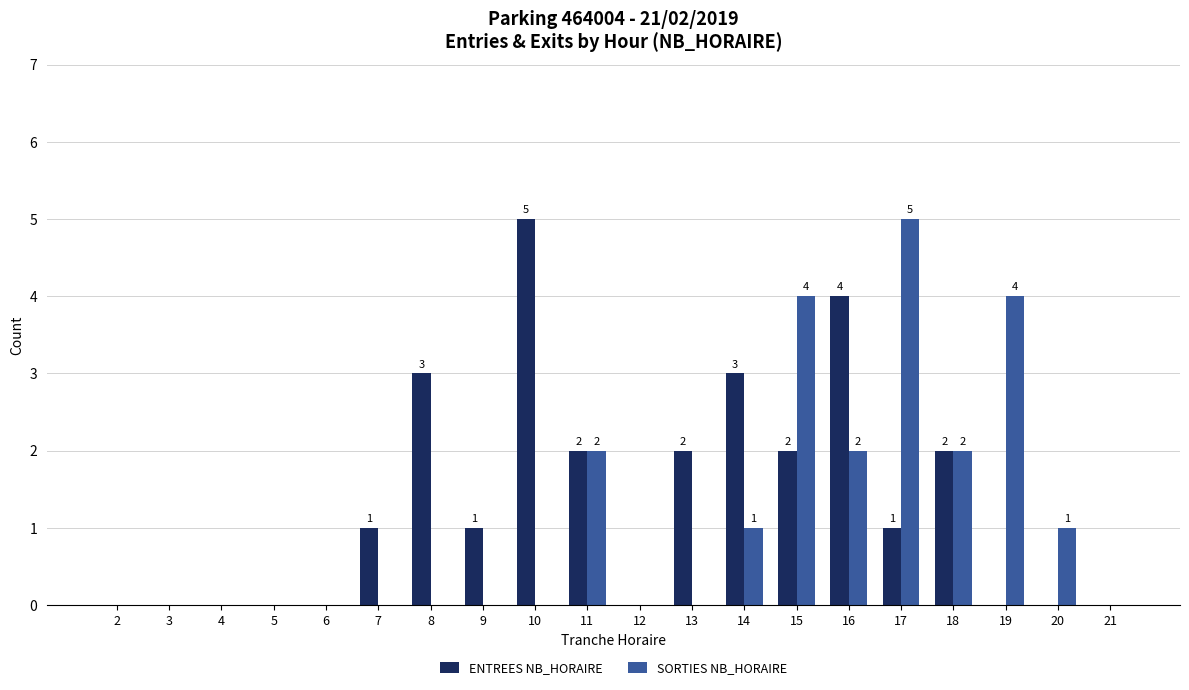

What is the maximum value for ENTREES NB_HORAIRE?

5